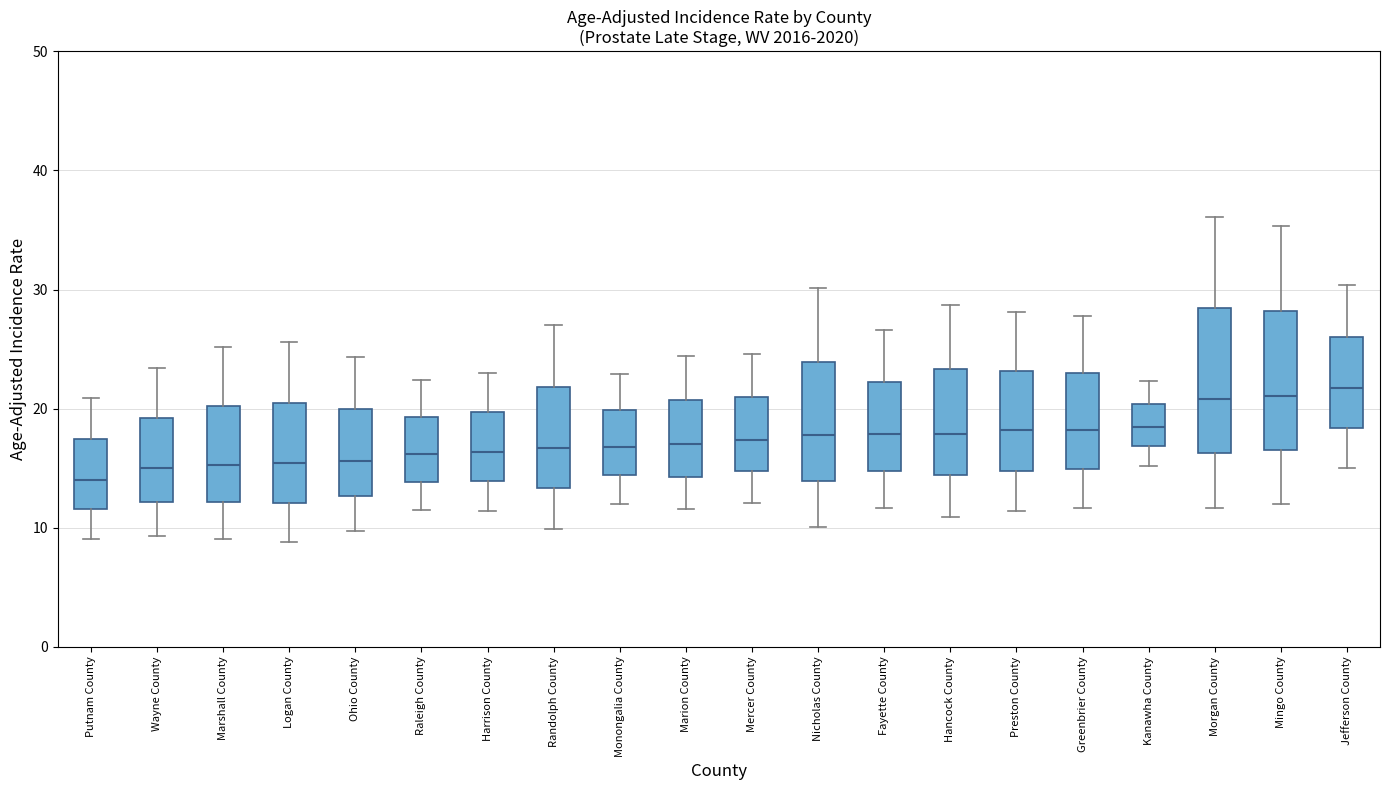

Reading left to right, transcribe this box plot: for each box, give where its median line is, the range the box spans, and where its two whiskers end, as read against the y-axis. The values are not printed on the chart, so give them approximately, as read against the axis.

Putnam County: median 14, box 12 to 17, whiskers 9 to 21
Wayne County: median 15, box 12 to 19, whiskers 9 to 23
Marshall County: median 15, box 12 to 20, whiskers 9 to 25
Logan County: median 15, box 12 to 21, whiskers 9 to 26
Ohio County: median 16, box 13 to 20, whiskers 10 to 24
Raleigh County: median 16, box 14 to 19, whiskers 12 to 22
Harrison County: median 16, box 14 to 20, whiskers 11 to 23
Randolph County: median 17, box 13 to 22, whiskers 10 to 27
Monongalia County: median 17, box 14 to 20, whiskers 12 to 23
Marion County: median 17, box 14 to 21, whiskers 12 to 24
Mercer County: median 17, box 15 to 21, whiskers 12 to 25
Nicholas County: median 18, box 14 to 24, whiskers 10 to 30
Fayette County: median 18, box 15 to 22, whiskers 12 to 27
Hancock County: median 18, box 14 to 23, whiskers 11 to 29
Preston County: median 18, box 15 to 23, whiskers 11 to 28
Greenbrier County: median 18, box 15 to 23, whiskers 12 to 28
Kanawha County: median 19, box 17 to 20, whiskers 15 to 22
Morgan County: median 21, box 16 to 28, whiskers 12 to 36
Mingo County: median 21, box 17 to 28, whiskers 12 to 35
Jefferson County: median 22, box 18 to 26, whiskers 15 to 30